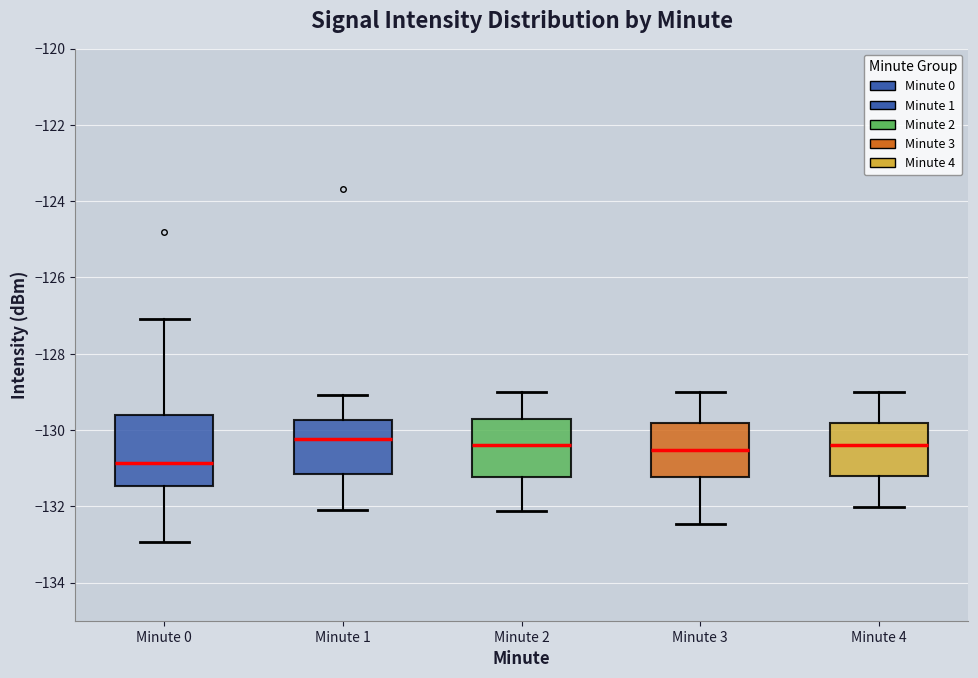

Reading left to right, read every box against the y-axis: the position of its median line, the range the box covers, and the ends of its whiskers. The values are not printed on the chart, so give them approximately, as read against the axis.

Minute 0: median -130.8, box -131.4 to -129.6, whiskers -133.0 to -127.0
Minute 1: median -130.2, box -131.2 to -129.8, whiskers -132.2 to -129.0
Minute 2: median -130.4, box -131.2 to -129.8, whiskers -132.2 to -129.0
Minute 3: median -130.6, box -131.2 to -129.8, whiskers -132.4 to -129.0
Minute 4: median -130.4, box -131.2 to -129.8, whiskers -132.0 to -129.0